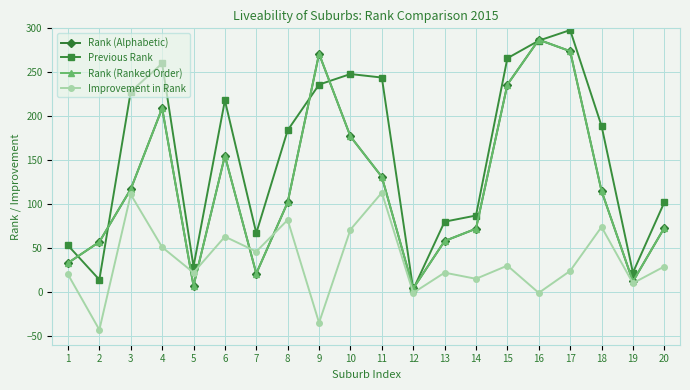

Reading left to right, what are all the values shown in this chart?

Rank (Alphabetic): 1=33	2=57	3=117	4=209	5=7	6=155	7=21	8=102	9=271	10=177	11=131	12=4	13=58	14=72	15=236	16=287	17=274	18=115	19=12	20=73
Previous Rank: 1=53	2=14	3=228	4=260	5=29	6=218	7=67	8=184	9=236	10=248	11=244	12=3	13=80	14=87	15=266	16=286	17=298	18=189	19=22	20=102
Rank (Ranked Order): 1=33	2=57	3=117	4=209	5=7	6=155	7=21	8=102	9=271	10=177	11=131	12=4	13=58	14=72	15=236	16=287	17=274	18=115	19=12	20=73
Improvement in Rank: 1=20	2=-43	3=111	4=51	5=22	6=63	7=46	8=82	9=-35	10=71	11=113	12=-1	13=22	14=15	15=30	16=-1	17=24	18=74	19=10	20=29